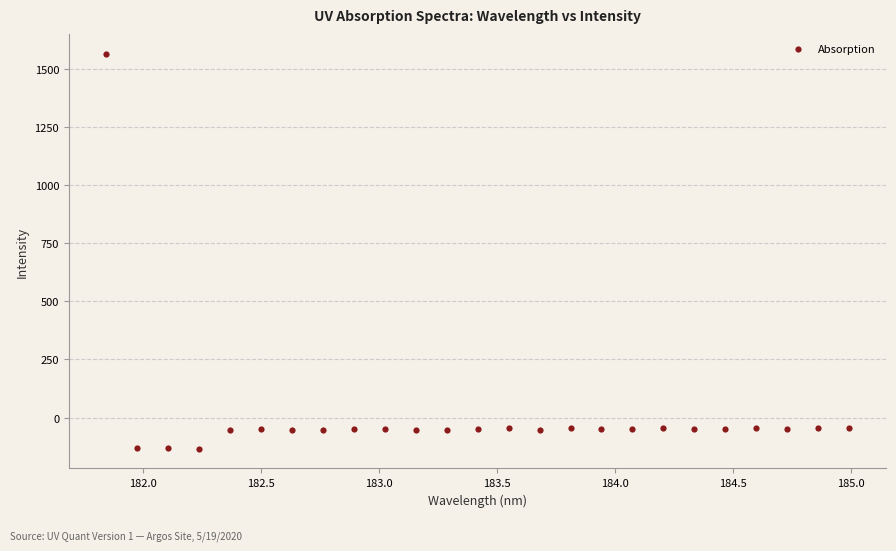

What is the range of X values (max minus min)?

3.1